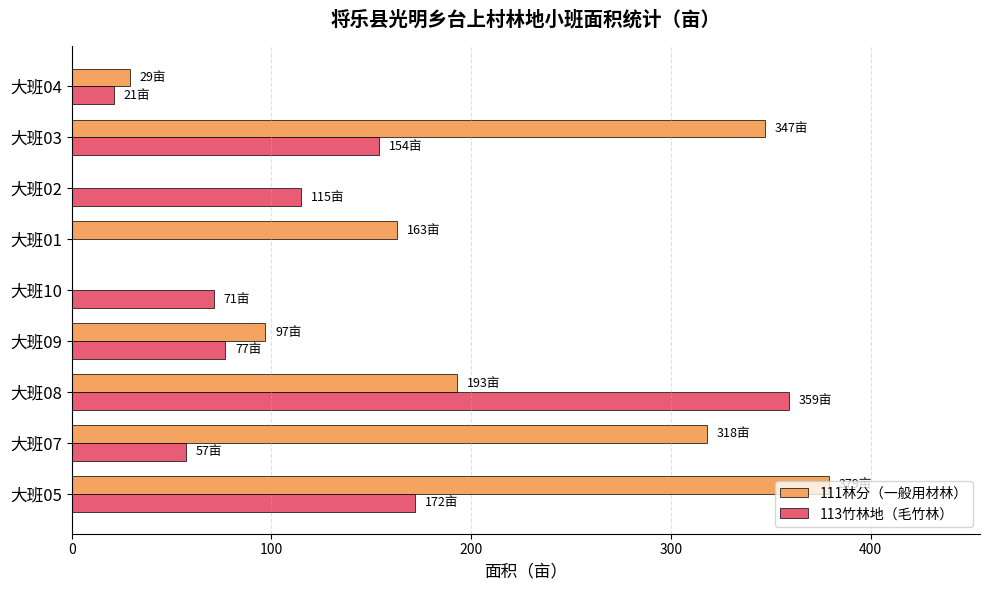

The value of 113竹林地（毛竹林） at 大班04 is 21. True or false?

True